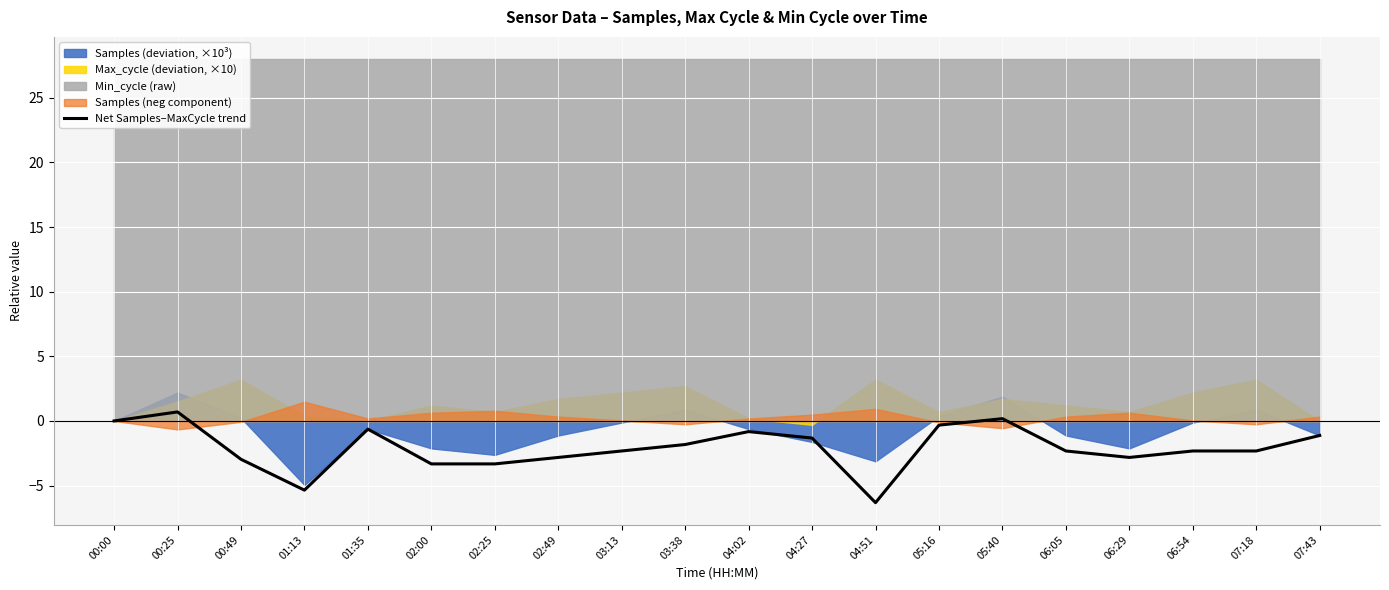

Which has a higher value, 03:38 or 06:29?

03:38